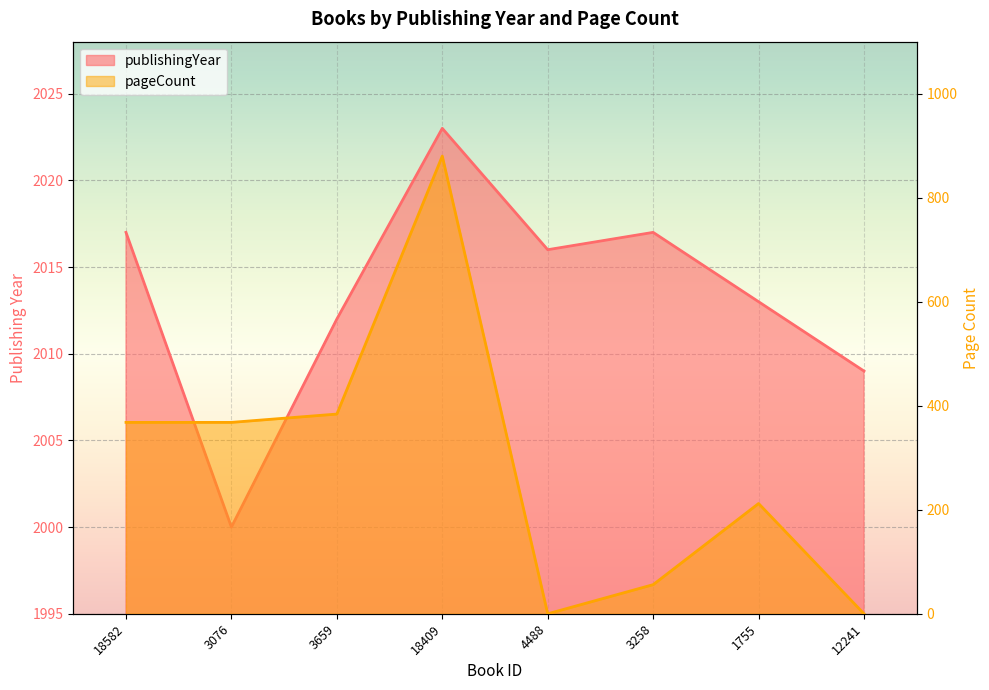

Reading left to right, what are all the values shown in this chart?

publishingYear: 2017	2000	2012	2023	2016	2017	2013	2009
pageCount: 368	368	384	880	0	56	212	0